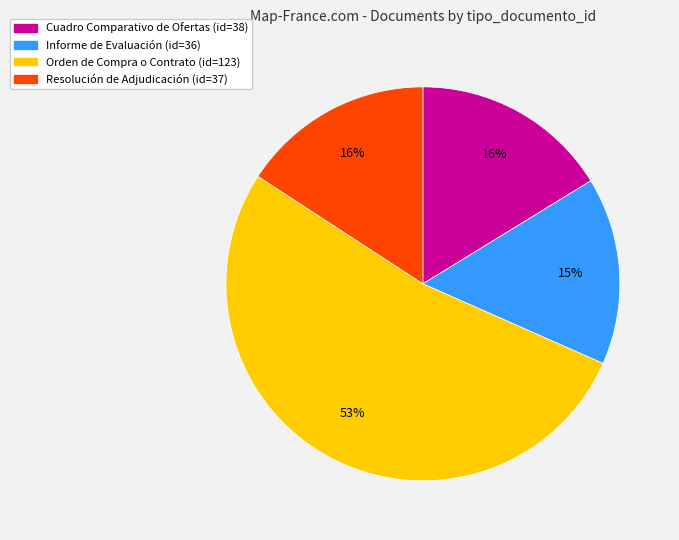

To the nearest percent, what is the difference between the Informe de Evaluación and Cuadro Comparativo de Ofertas slice percentages?

1%